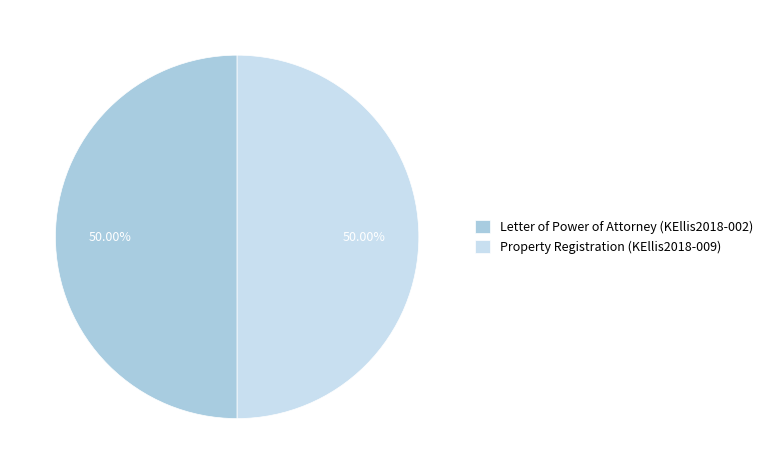

Is it true that Letter of Power of Attorney (KEllis2018-002) is 43% of the pie?

False